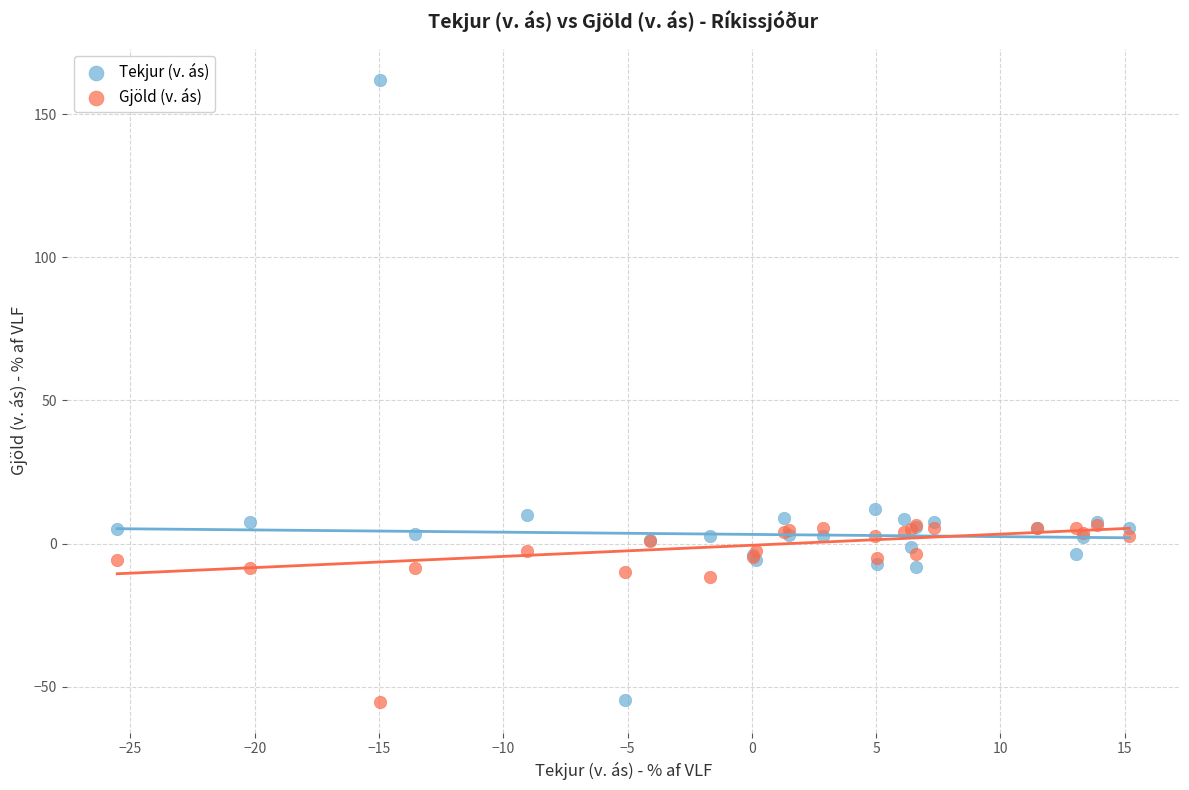

Which series has the widest spread of Y values?

Tekjur (v. ás)